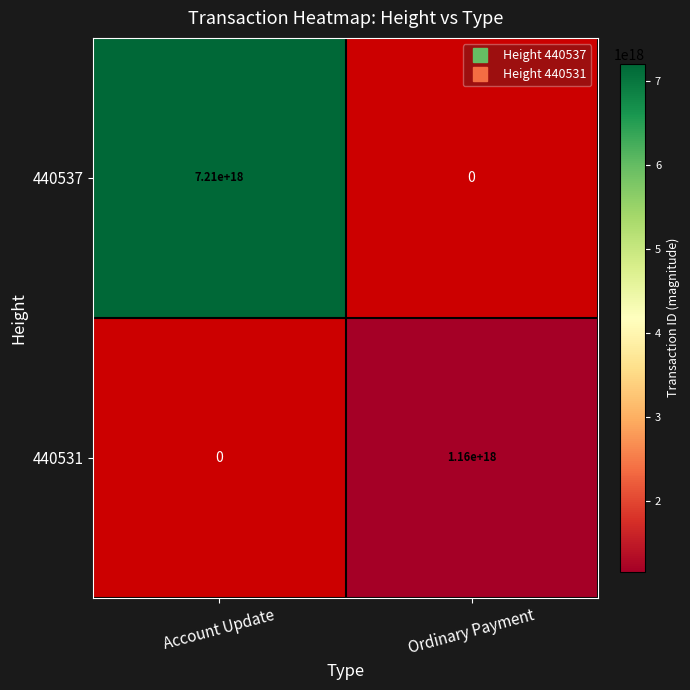

Is it true that 440537 equals 7208411823397065728.0 at Account Update?

True